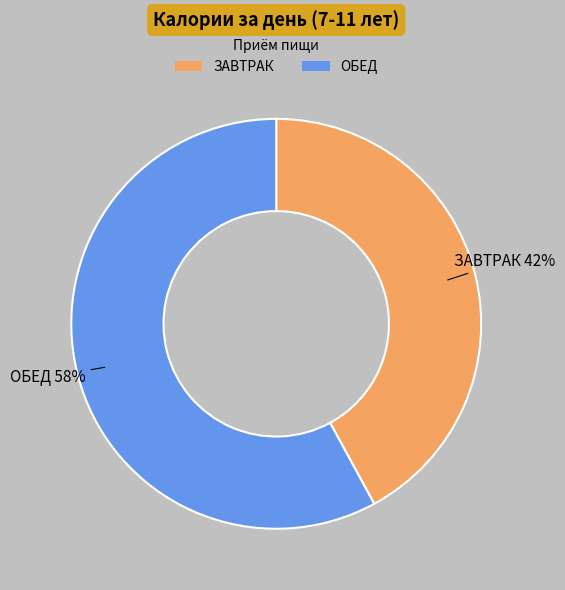

How many segments does this pie chart have?

2